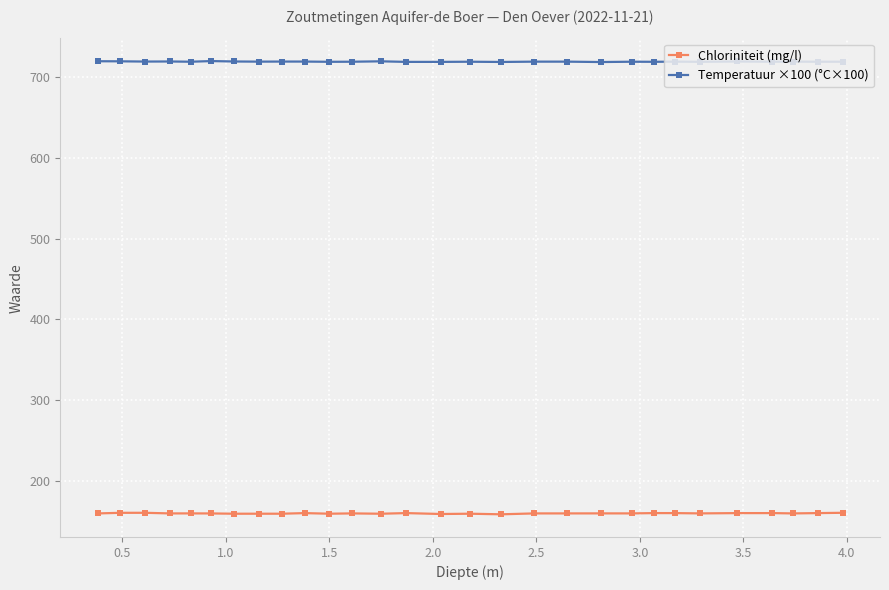

Does the chart have visible grid lines?

Yes